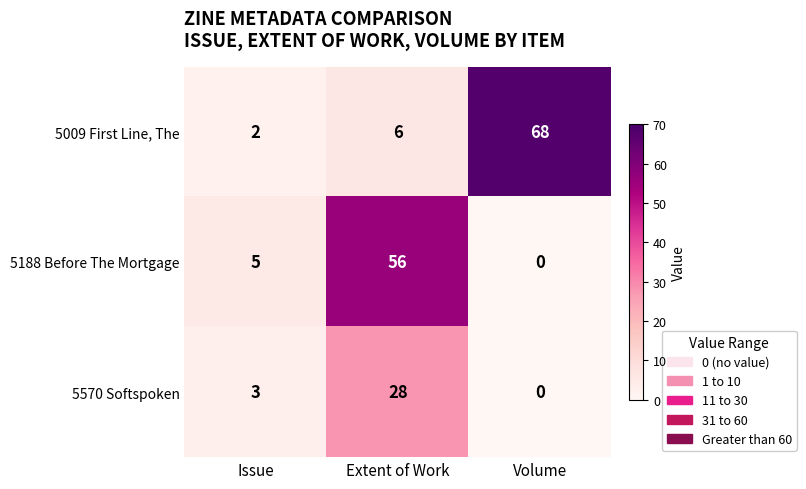

What is the approximate value of 5570 Softspoken at Extent of Work, to the nearest 5?

30